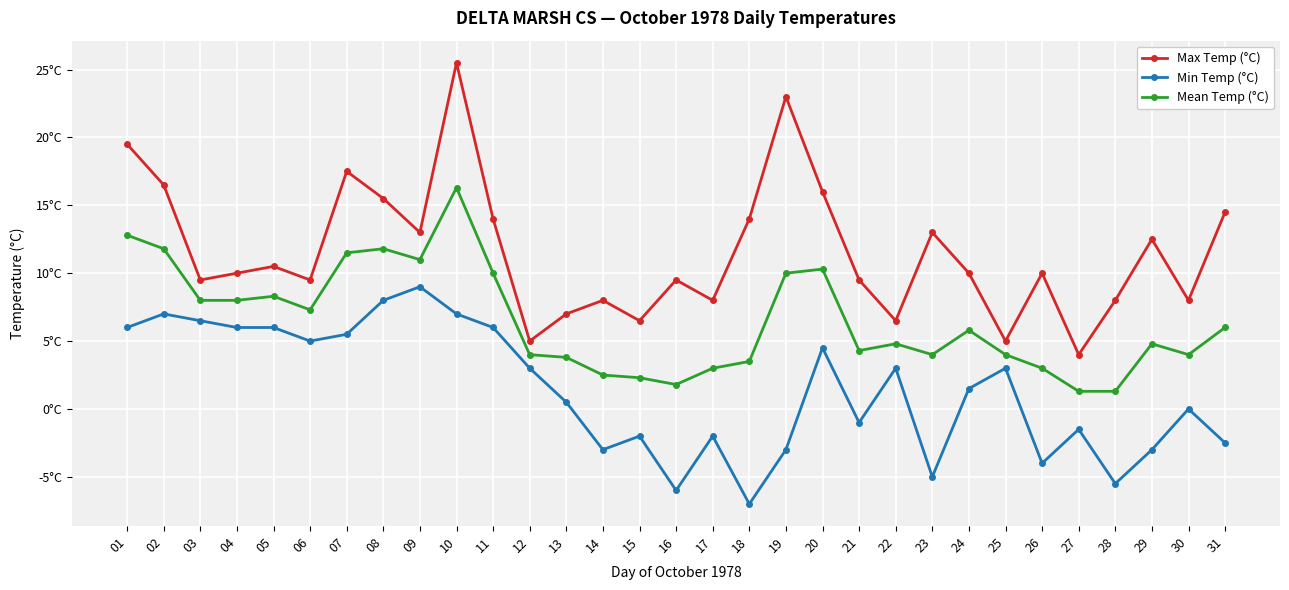

Rank the series by their maximum value, from lowest to highest.

Min Temp (°C), Mean Temp (°C), Max Temp (°C)